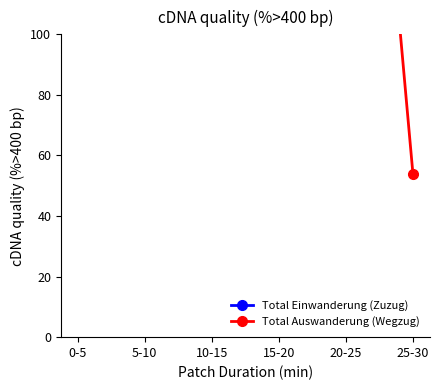

How many series are shown in this chart?

2